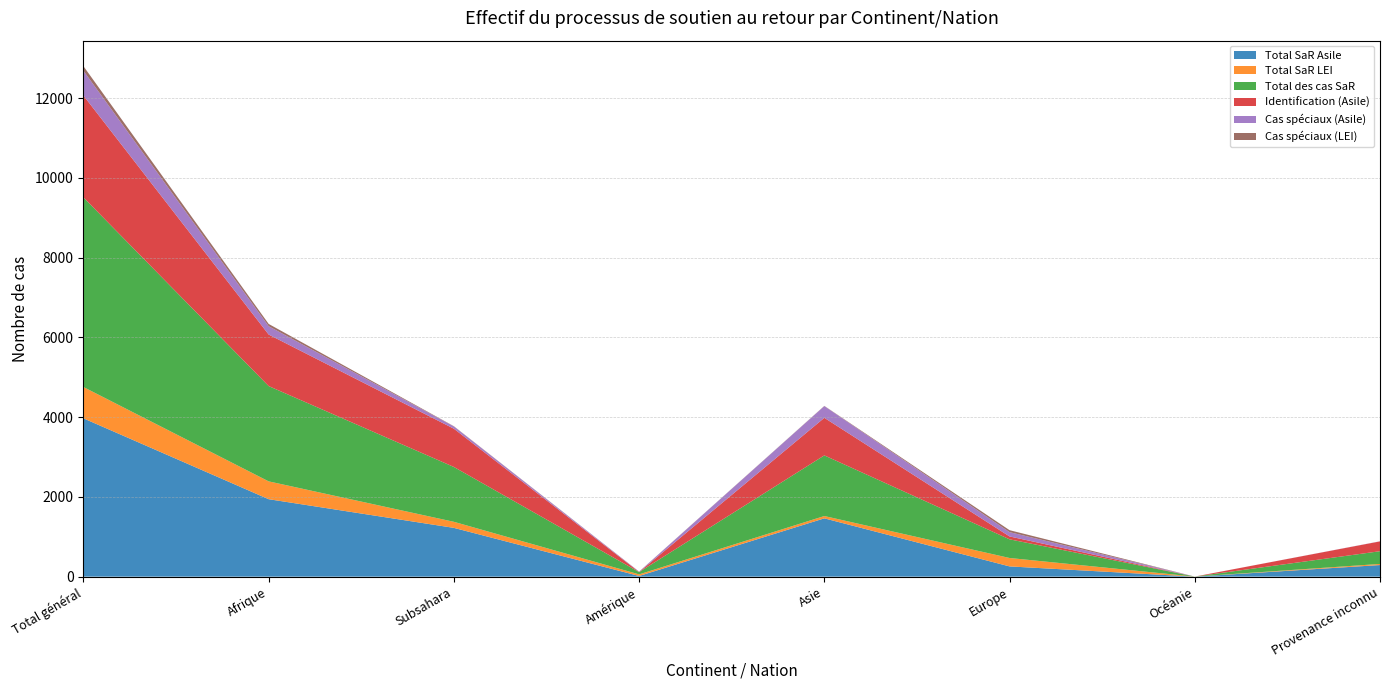

Reading right to left, what are all the values shown in this chart?

Total SaR Asile: Provenance inconnu=291	Océanie=0	Europe=257	Asie=1462	Amérique=17	Subsahara=1223	Afrique=1942	Total général=3969
Total SaR LEI: Provenance inconnu=28	Océanie=1	Europe=211	Asie=58	Amérique=40	Subsahara=152	Afrique=447	Total général=785
Total des cas SaR: Provenance inconnu=319	Océanie=1	Europe=468	Asie=1520	Amérique=57	Subsahara=1375	Afrique=2389	Total général=4754
Identification (Asile): Provenance inconnu=246	Océanie=0	Europe=72	Asie=942	Amérique=2	Subsahara=959	Afrique=1292	Total général=2554
Cas spéciaux (Asile): Provenance inconnu=3	Océanie=0	Europe=108	Asie=294	Amérique=8	Subsahara=57	Afrique=209	Total général=622
Cas spéciaux (LEI): Provenance inconnu=0	Océanie=0	Europe=49	Asie=5	Amérique=3	Subsahara=6	Afrique=57	Total général=114